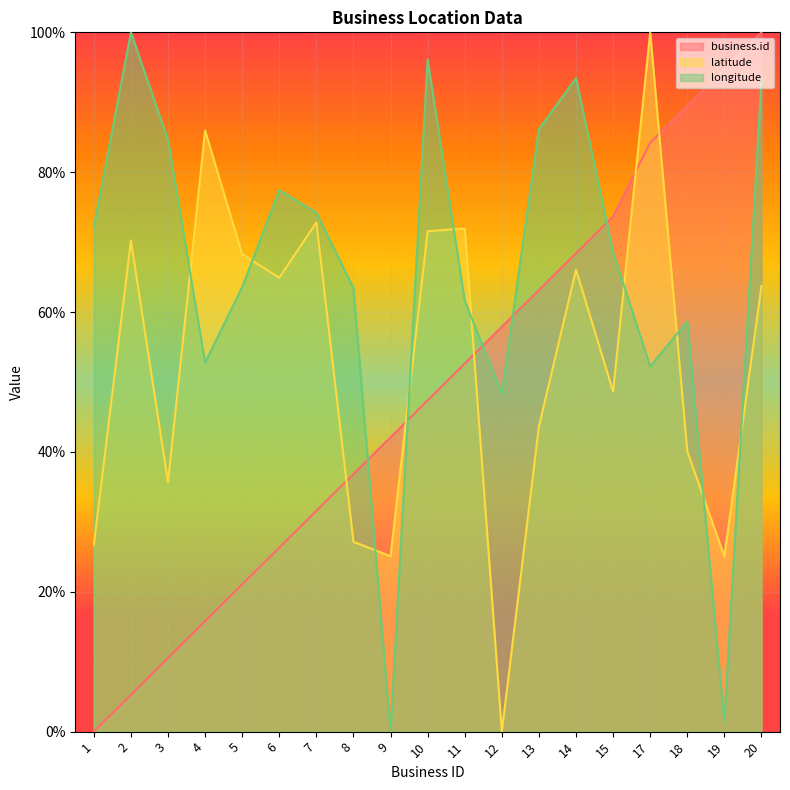

Reading right to left, what are all the values shown in this chart?

business.id: 100.0	94.7	89.5	84.2	73.7	68.4	63.2	57.9	52.6	47.4	42.1	36.8	31.6	26.3	21.1	15.8	10.5	5.3	0.0
latitude: 63.7	25.1	40.1	100.0	48.6	66.1	43.6	0.0	72.0	71.6	25.1	27.2	72.8	64.9	68.3	86.0	35.7	70.2	26.7
longitude: 93.2	1.3	58.7	52.2	68.6	93.5	86.2	48.3	61.6	96.1	0.0	63.4	74.2	77.4	63.6	52.8	84.6	100.0	72.1